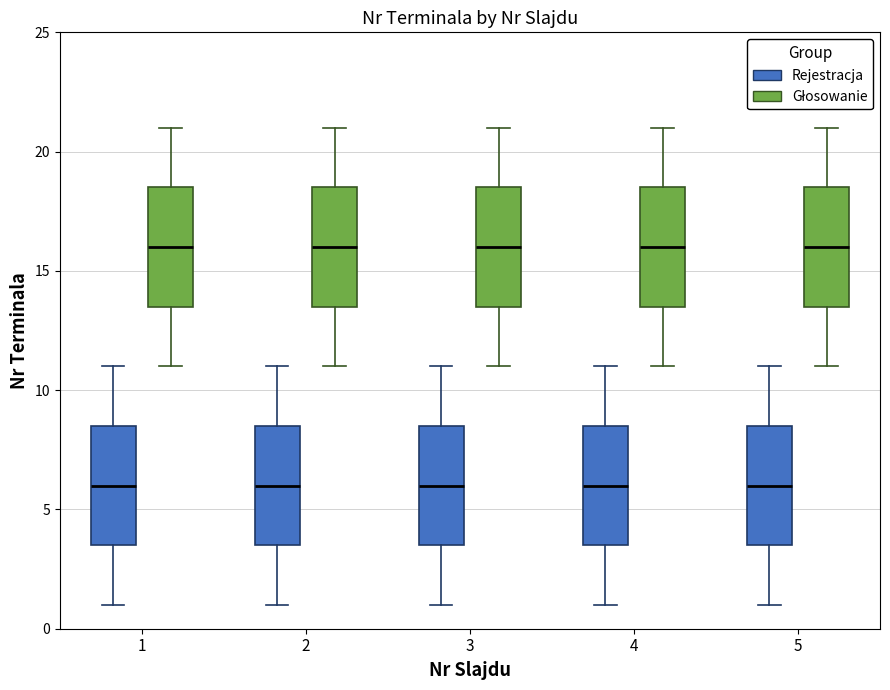

Reading left to right, transcribe this box plot: for each box, give where its median line is, the range the box spans, and where its two whiskers end, as read against the y-axis. The values are not printed on the chart, so give them approximately, as read against the axis.

1 (Rejestracja): median 6.0, box 3.5 to 8.5, whiskers 1.0 to 11.0
1 (Głosowanie): median 16.0, box 13.5 to 18.5, whiskers 11.0 to 21.0
2 (Rejestracja): median 6.0, box 3.5 to 8.5, whiskers 1.0 to 11.0
2 (Głosowanie): median 16.0, box 13.5 to 18.5, whiskers 11.0 to 21.0
3 (Rejestracja): median 6.0, box 3.5 to 8.5, whiskers 1.0 to 11.0
3 (Głosowanie): median 16.0, box 13.5 to 18.5, whiskers 11.0 to 21.0
4 (Rejestracja): median 6.0, box 3.5 to 8.5, whiskers 1.0 to 11.0
4 (Głosowanie): median 16.0, box 13.5 to 18.5, whiskers 11.0 to 21.0
5 (Rejestracja): median 6.0, box 3.5 to 8.5, whiskers 1.0 to 11.0
5 (Głosowanie): median 16.0, box 13.5 to 18.5, whiskers 11.0 to 21.0